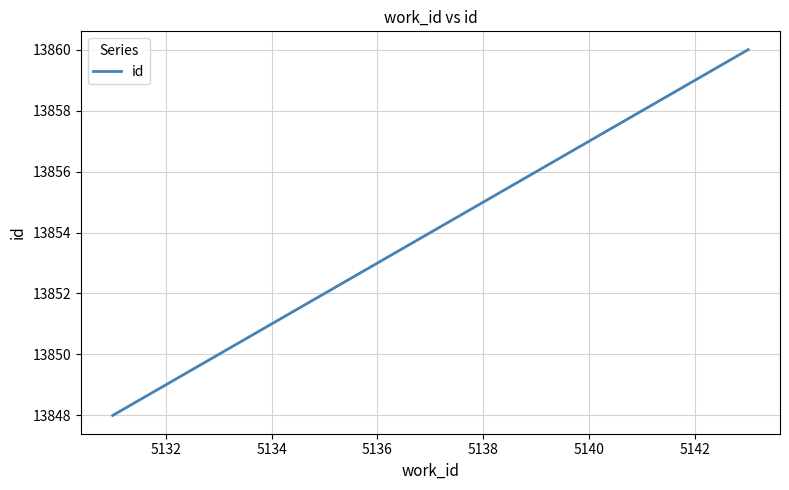

What is the difference between the maximum and minimum values?

12